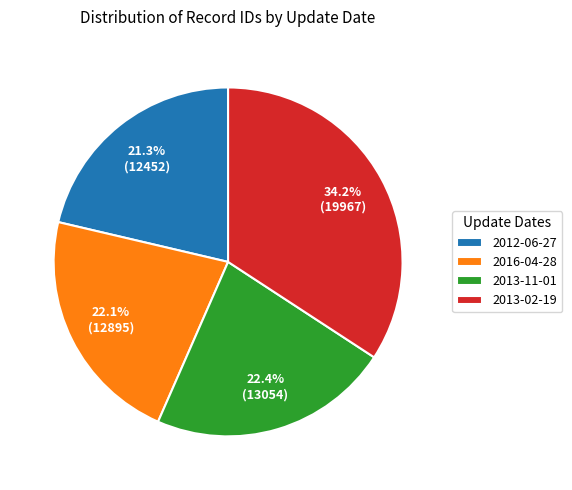

Combined, do 2013-11-01 and 2013-02-19 account for over 50%?

Yes